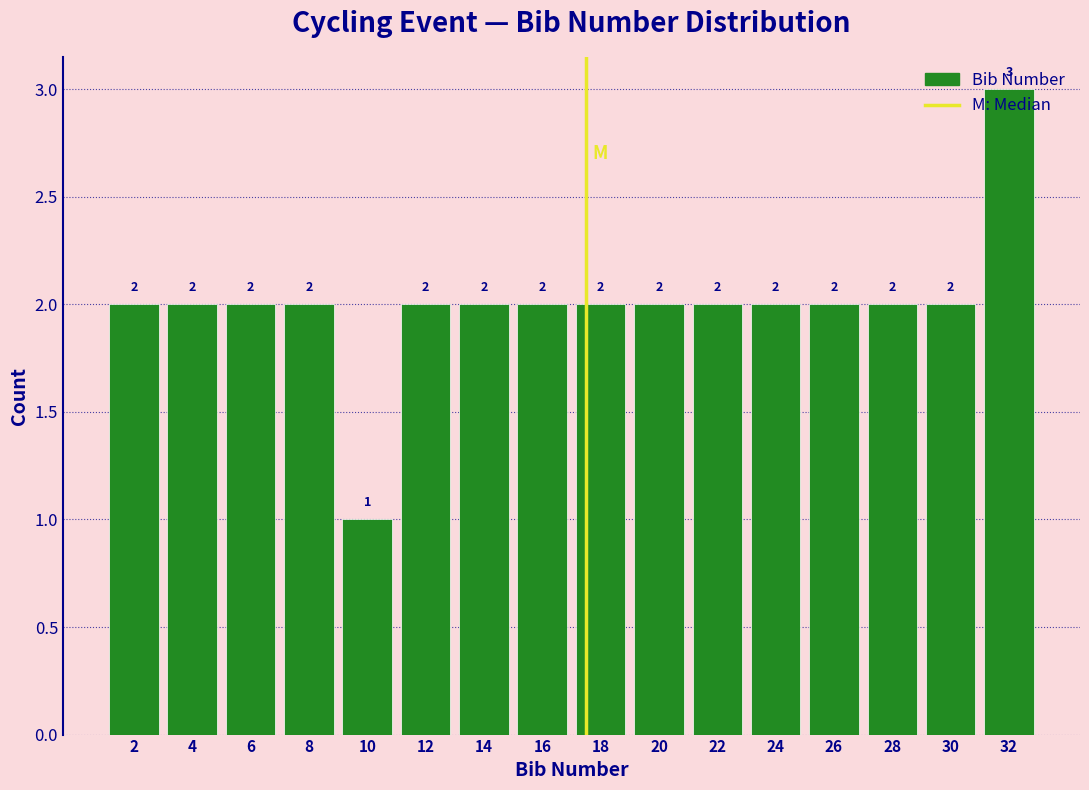

How tall is the bar that spans 7 to 9 on the x-axis?

2